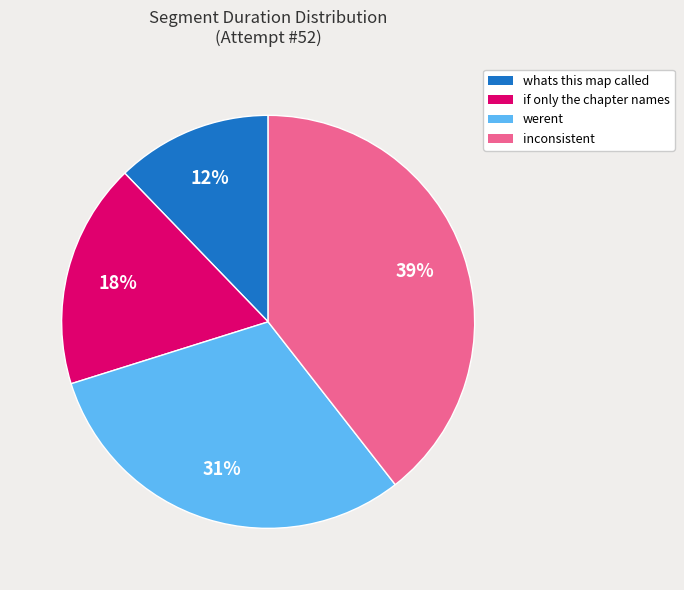

Rank the categories by value from highest to lowest.

inconsistent, werent, if only the chapter names, whats this map called